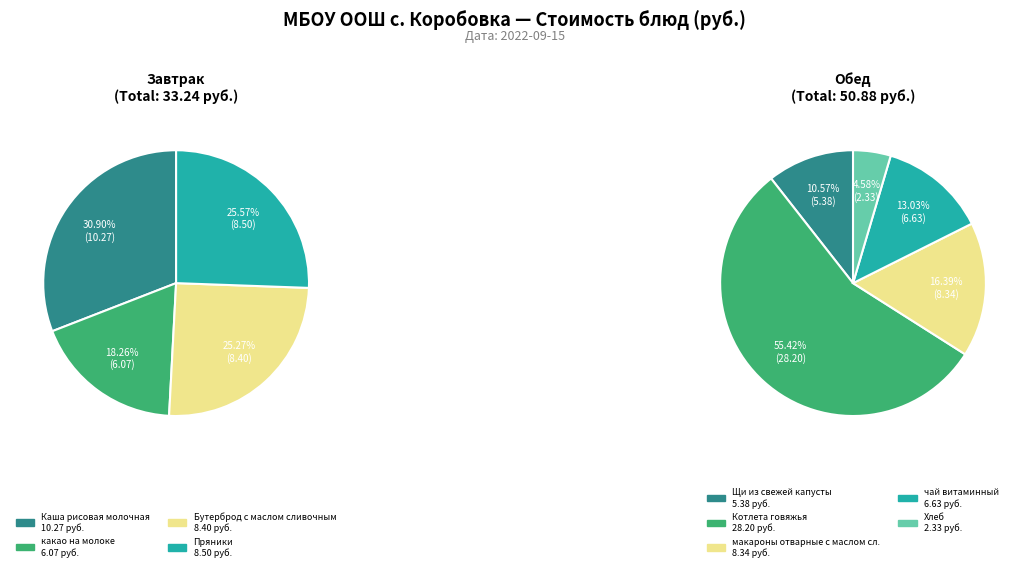

Approximately how many times larger is the value at чай витаминный compared to Хлеб?

2.8